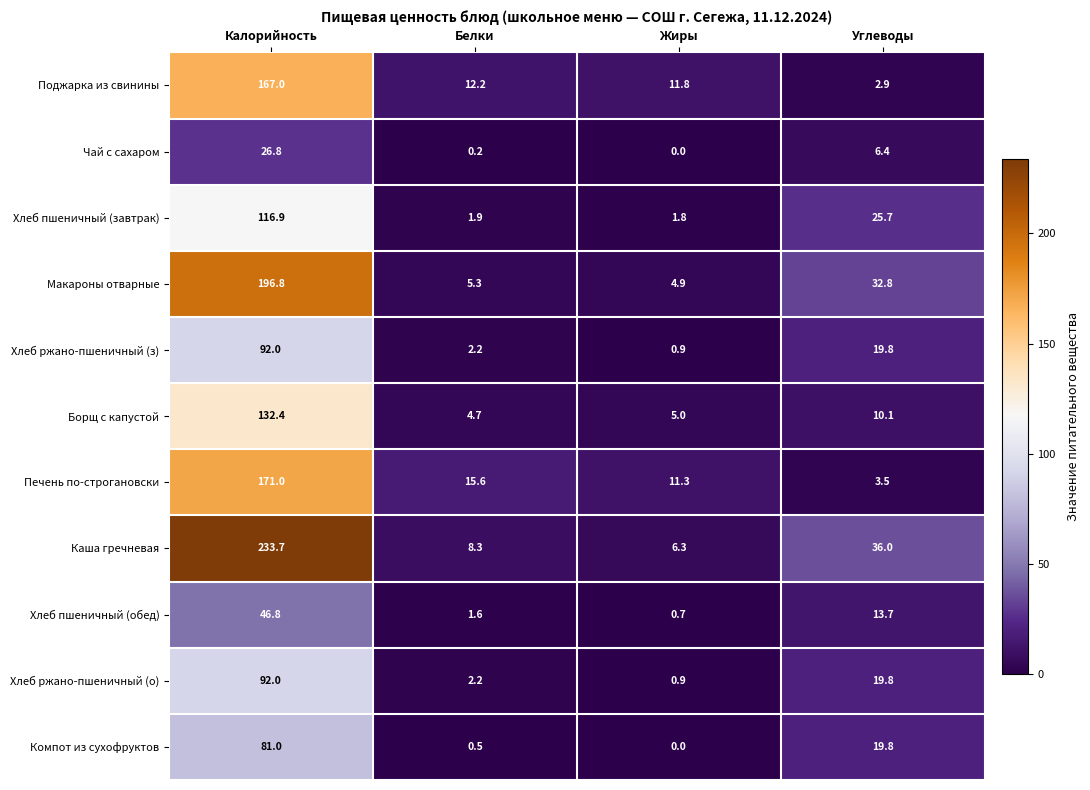

What is the spread (max minus min) of values at Белки?

15.4